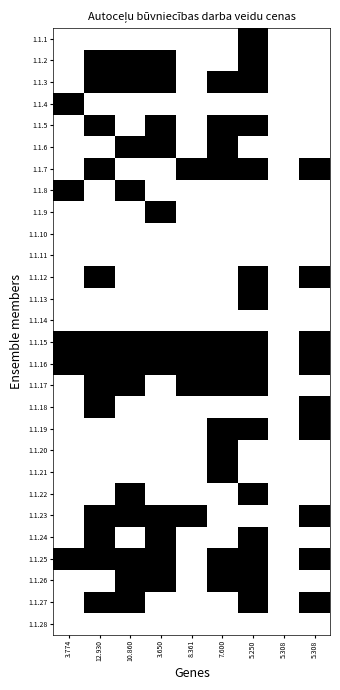

Between 12.930 and 3.650, which is larger?

12.930